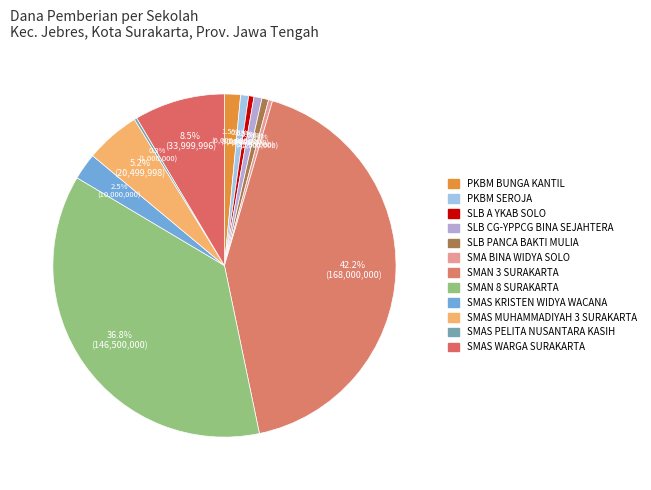

The SMAN 8 SURAKARTA slice represents 44% of the pie. True or false?

False